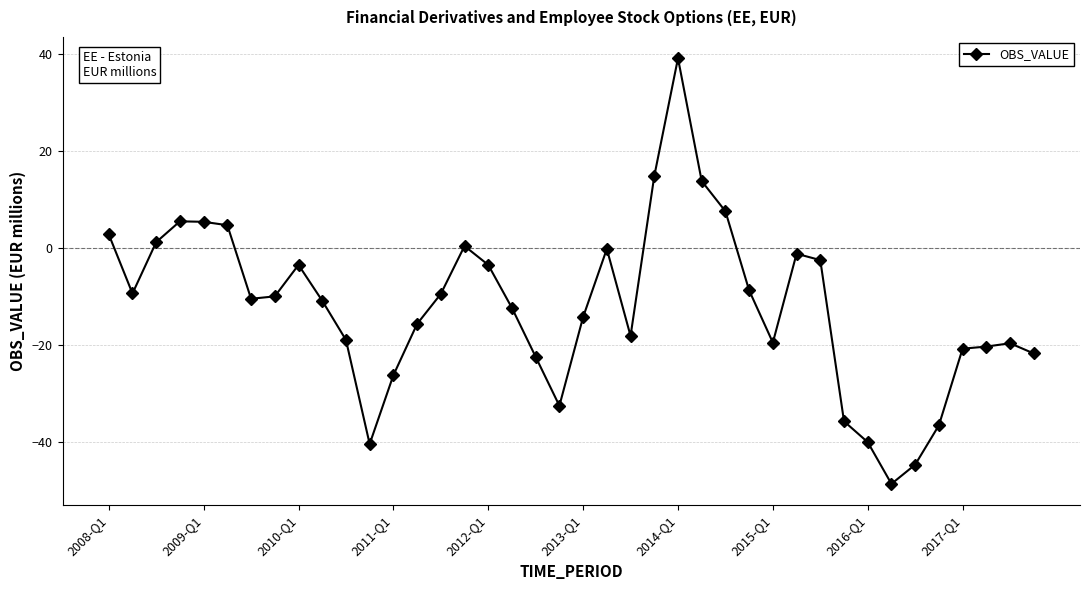

What is the value of the 13th point from the left?

-26.3